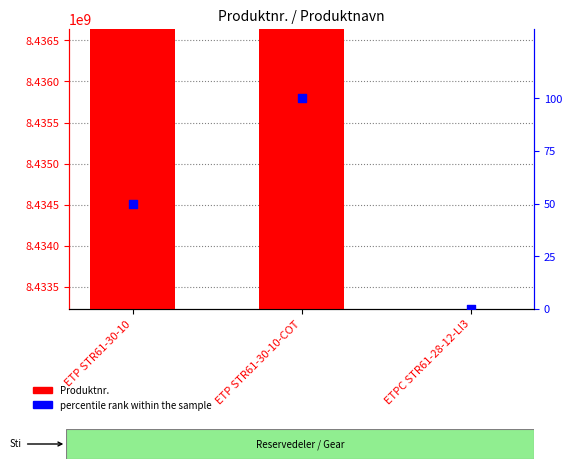

At which category is the sum across all series the highest?

ETP STR61-30-10-COT